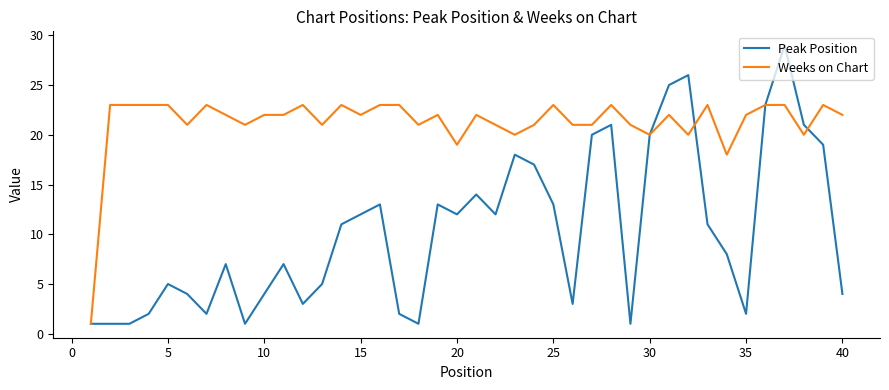

How many categories are shown in the chart?

40